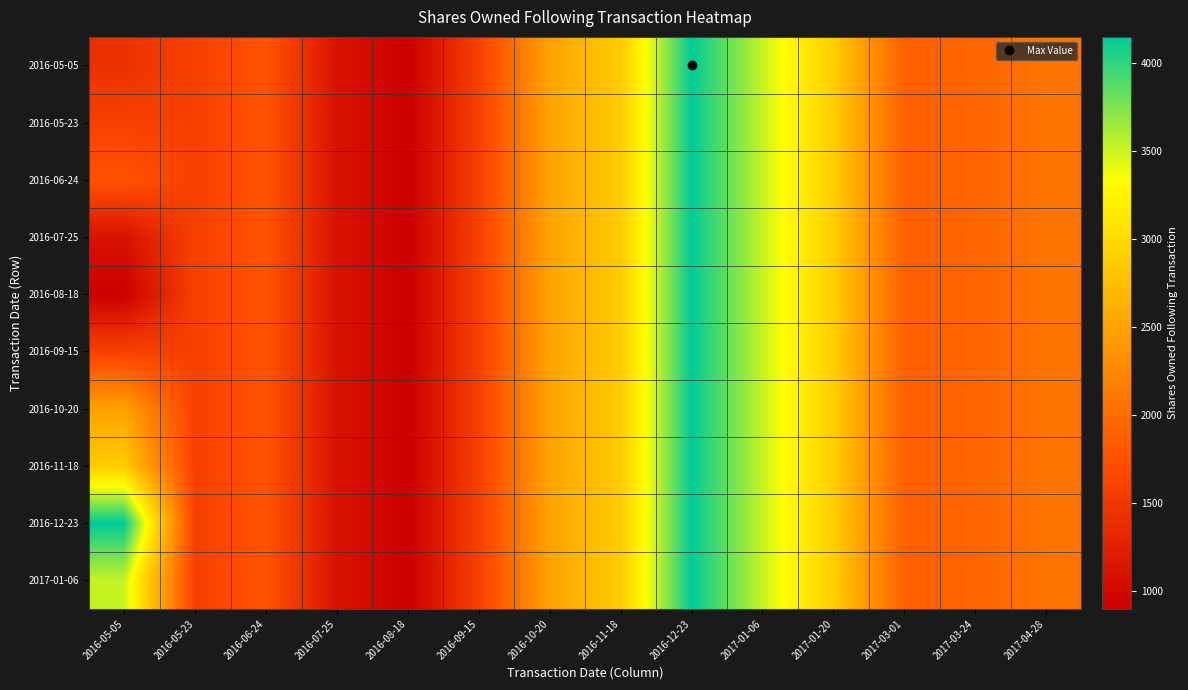

Reading left to right, transcribe all the data shown in this chart.

2016-05-05: 2016-05-05=1424	2016-05-23=1589	2016-06-24=1777	2016-07-25=1102	2016-08-18=898	2016-09-15=1588	2016-10-20=2491	2016-11-18=2879	2016-12-23=4150	2017-01-06=3515	2017-01-20=2891	2017-03-01=1881	2017-03-24=1943	2017-04-28=2072
2016-05-23: 2016-05-05=1589	2016-05-23=1589	2016-06-24=1777	2016-07-25=1102	2016-08-18=898	2016-09-15=1588	2016-10-20=2491	2016-11-18=2879	2016-12-23=4150	2017-01-06=3515	2017-01-20=2891	2017-03-01=1881	2017-03-24=1943	2017-04-28=2072
2016-06-24: 2016-05-05=1777	2016-05-23=1589	2016-06-24=1777	2016-07-25=1102	2016-08-18=898	2016-09-15=1588	2016-10-20=2491	2016-11-18=2879	2016-12-23=4150	2017-01-06=3515	2017-01-20=2891	2017-03-01=1881	2017-03-24=1943	2017-04-28=2072
2016-07-25: 2016-05-05=1102	2016-05-23=1589	2016-06-24=1777	2016-07-25=1102	2016-08-18=898	2016-09-15=1588	2016-10-20=2491	2016-11-18=2879	2016-12-23=4150	2017-01-06=3515	2017-01-20=2891	2017-03-01=1881	2017-03-24=1943	2017-04-28=2072
2016-08-18: 2016-05-05=898	2016-05-23=1589	2016-06-24=1777	2016-07-25=1102	2016-08-18=898	2016-09-15=1588	2016-10-20=2491	2016-11-18=2879	2016-12-23=4150	2017-01-06=3515	2017-01-20=2891	2017-03-01=1881	2017-03-24=1943	2017-04-28=2072
2016-09-15: 2016-05-05=1588	2016-05-23=1589	2016-06-24=1777	2016-07-25=1102	2016-08-18=898	2016-09-15=1588	2016-10-20=2491	2016-11-18=2879	2016-12-23=4150	2017-01-06=3515	2017-01-20=2891	2017-03-01=1881	2017-03-24=1943	2017-04-28=2072
2016-10-20: 2016-05-05=2491	2016-05-23=1589	2016-06-24=1777	2016-07-25=1102	2016-08-18=898	2016-09-15=1588	2016-10-20=2491	2016-11-18=2879	2016-12-23=4150	2017-01-06=3515	2017-01-20=2891	2017-03-01=1881	2017-03-24=1943	2017-04-28=2072
2016-11-18: 2016-05-05=2879	2016-05-23=1589	2016-06-24=1777	2016-07-25=1102	2016-08-18=898	2016-09-15=1588	2016-10-20=2491	2016-11-18=2879	2016-12-23=4150	2017-01-06=3515	2017-01-20=2891	2017-03-01=1881	2017-03-24=1943	2017-04-28=2072
2016-12-23: 2016-05-05=4150	2016-05-23=1589	2016-06-24=1777	2016-07-25=1102	2016-08-18=898	2016-09-15=1588	2016-10-20=2491	2016-11-18=2879	2016-12-23=4150	2017-01-06=3515	2017-01-20=2891	2017-03-01=1881	2017-03-24=1943	2017-04-28=2072
2017-01-06: 2016-05-05=3515	2016-05-23=1589	2016-06-24=1777	2016-07-25=1102	2016-08-18=898	2016-09-15=1588	2016-10-20=2491	2016-11-18=2879	2016-12-23=4150	2017-01-06=3515	2017-01-20=2891	2017-03-01=1881	2017-03-24=1943	2017-04-28=2072